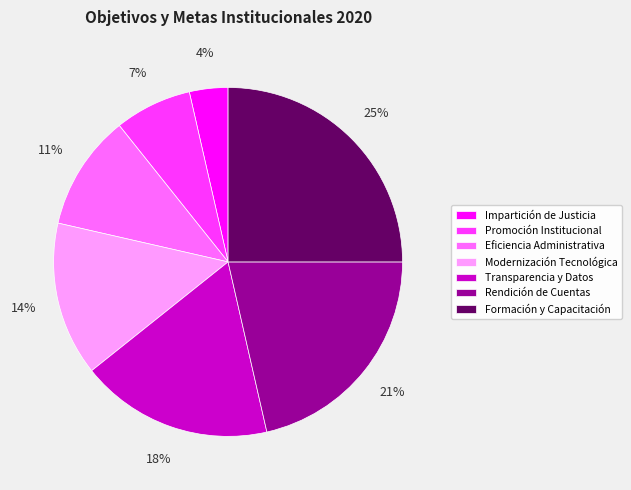

To the nearest percent, what percentage of the pie is Rendición de Cuentas?

21%